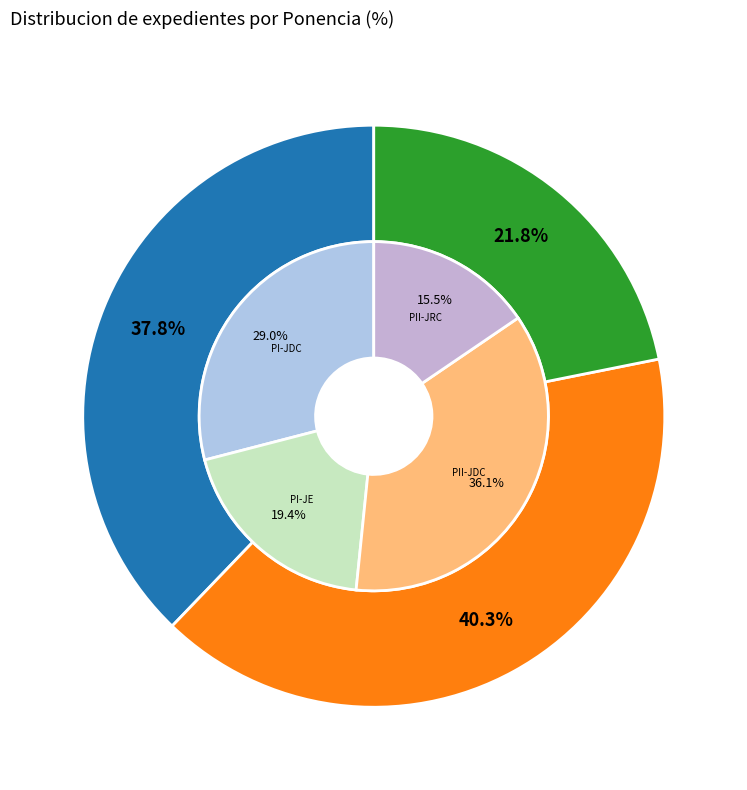

Count the number of slices in the pie.

3